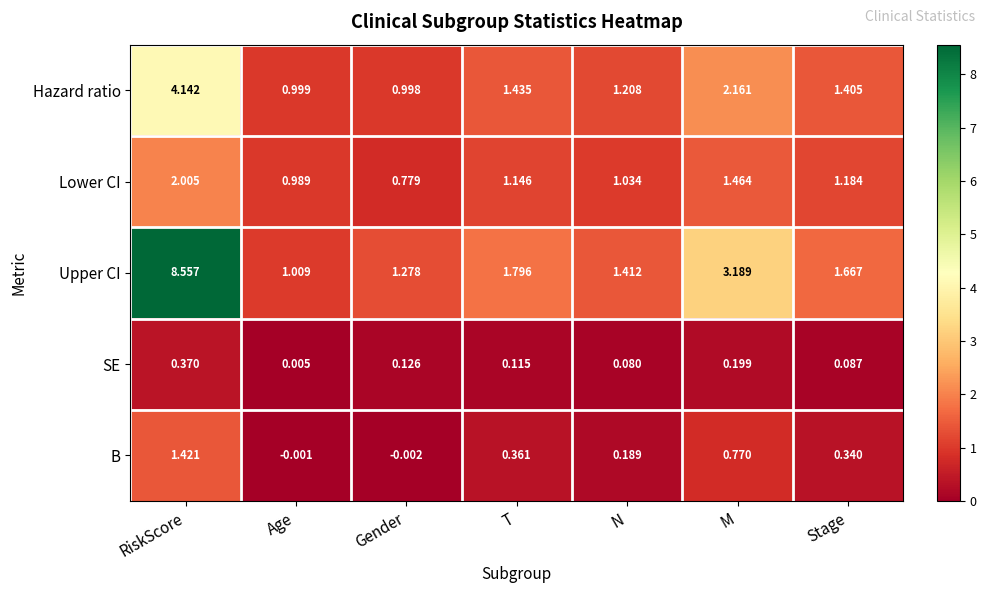

Between Age and T, which series saw the biggest shift?

Upper CI